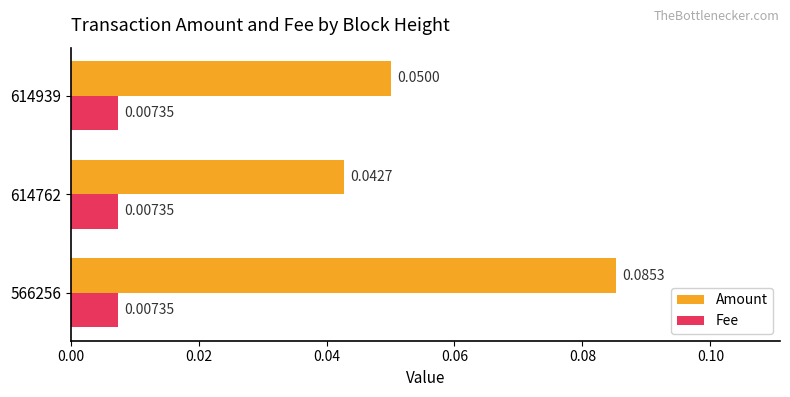

What are all the series names shown in the legend?

Amount, Fee